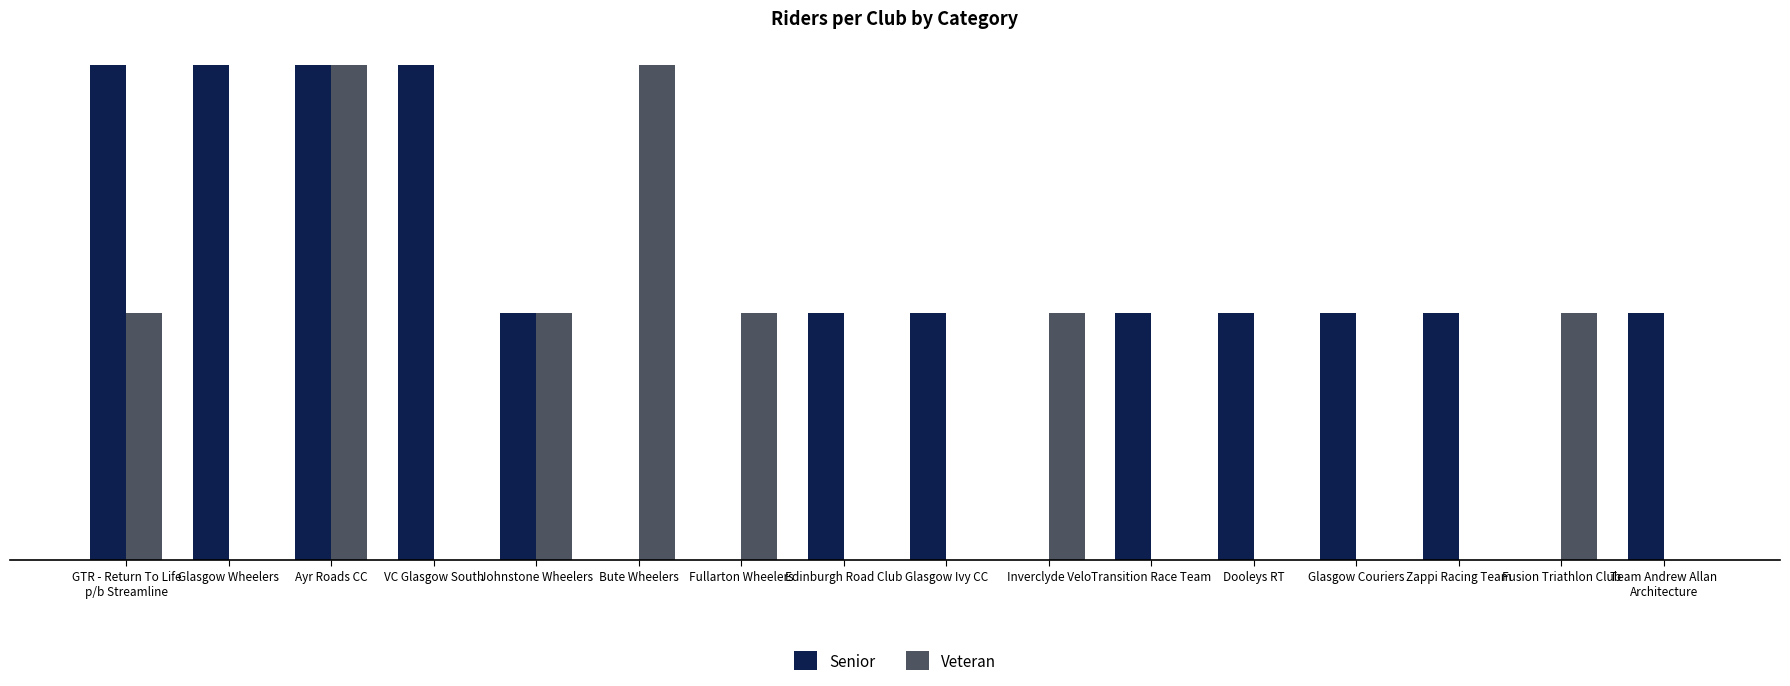

Is the value of Senior at Zappi Racing Team greater than the value of Veteran at Transition Race Team?

Yes